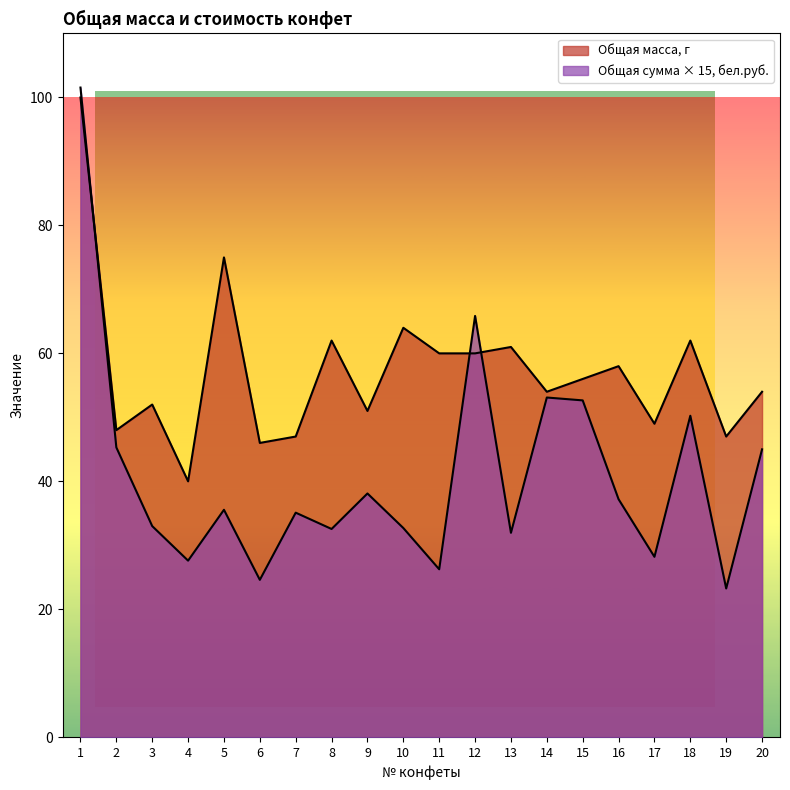

What is the value of the Общая сумма, бел.руб. point at the 4th from the left?

27.6